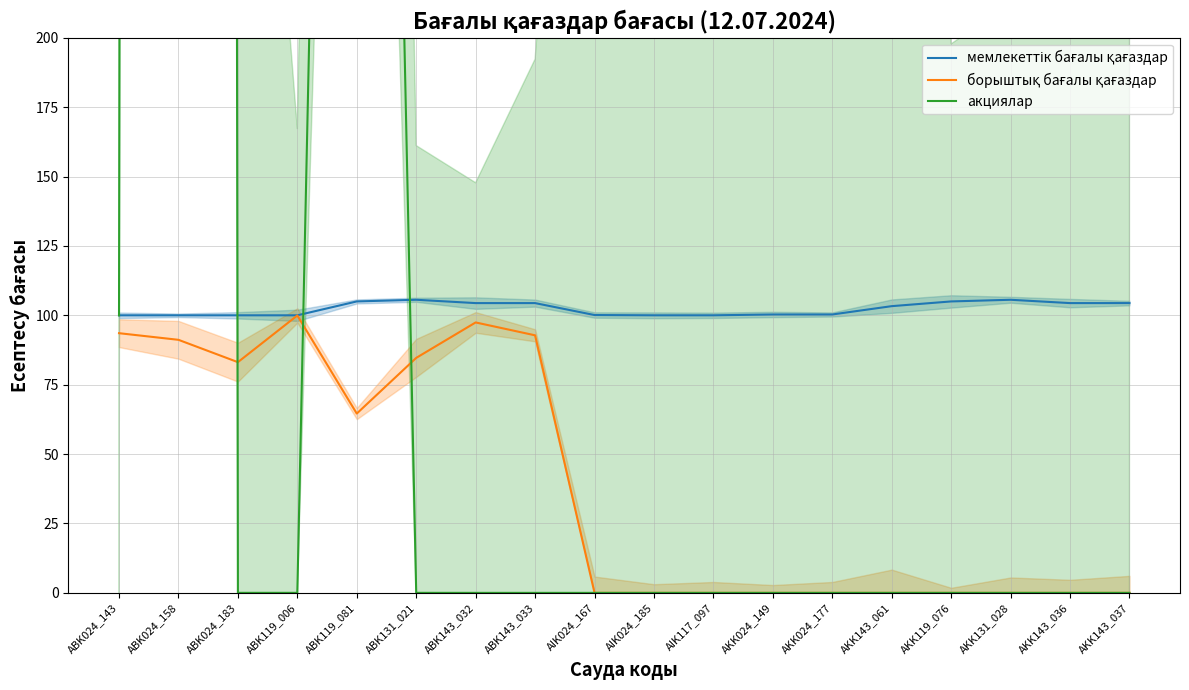

Reading right to left, transcribe all the data shown in this chart.

мемлекеттік бағалы қағаздар: 104.4	104.4	105.6	105.0	103.3	100.3	100.3	100.0	100.0	100.1	104.4	104.4	105.6	105.0	100.0	100.0	100.0	100.0
борыштық бағалы қағаздар: 0.0	0.0	0.0	0.0	0.0	0.0	0.0	0.0	0.0	0.0	92.8	97.4	84.7	64.6	99.9	83.1	91.2	93.6
акциялар: 0.0	0.0	0.0	0.0	0.0	0.0	0.0	0.0	0.0	0.0	0.0	0.0	0.0	1000.0	0.0	0.0	13124.6	100.0